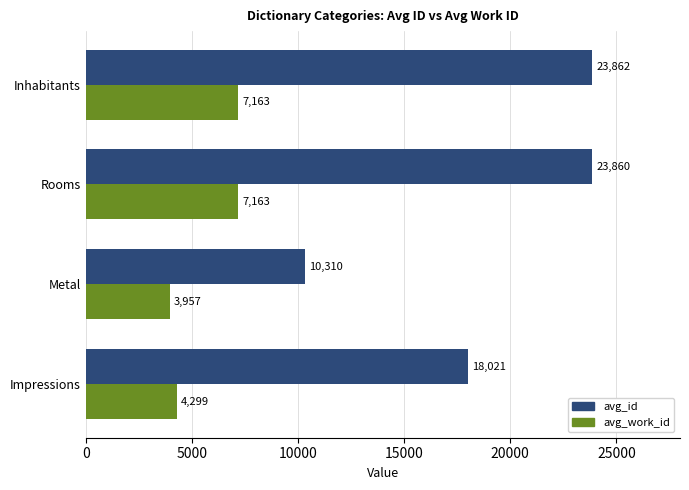

Which series has the largest total across all categories?

avg_id